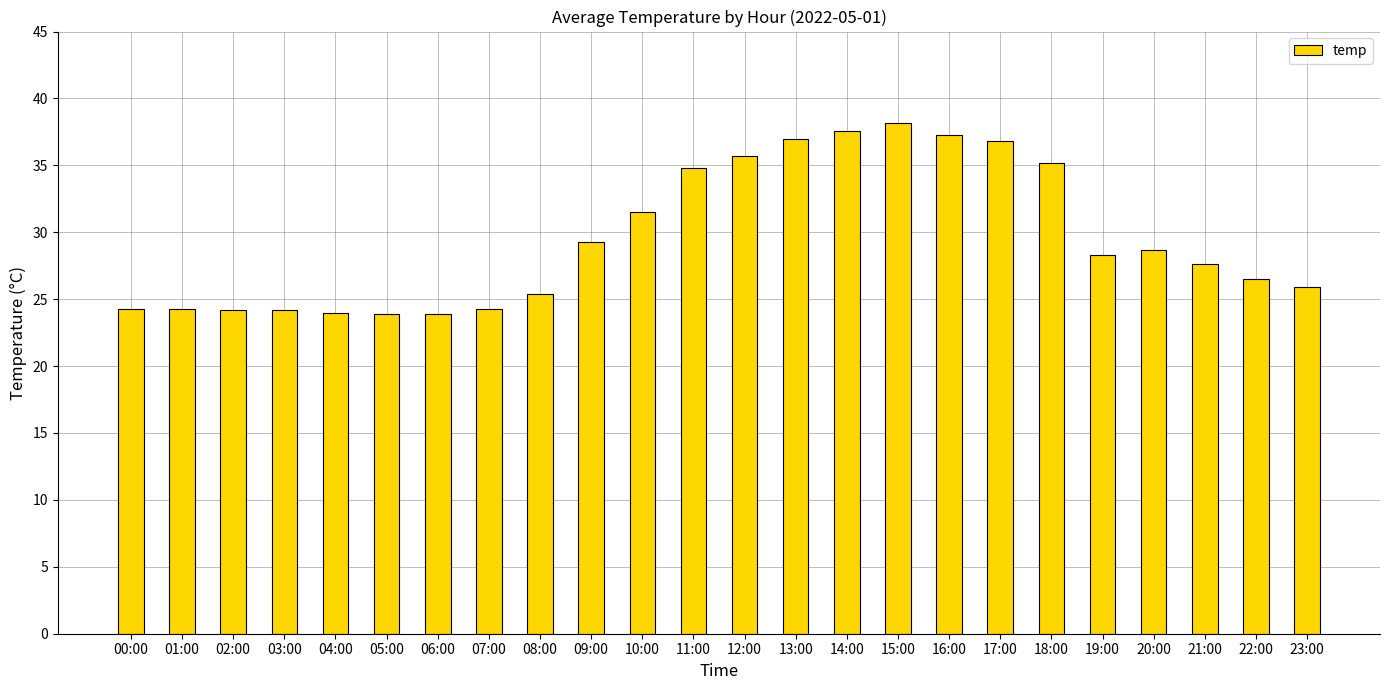

True or false: the data shows 55.4 at 14:00.

False